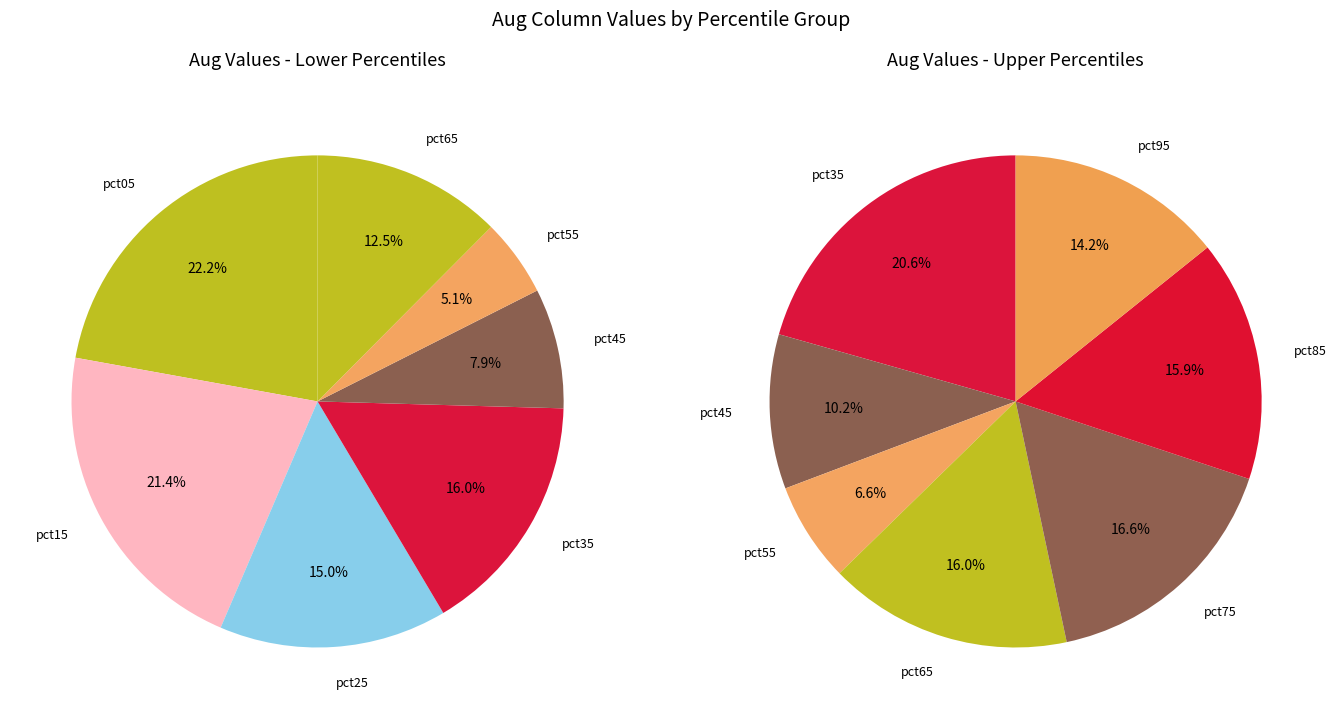

Is pct55 the majority of the pie?

No